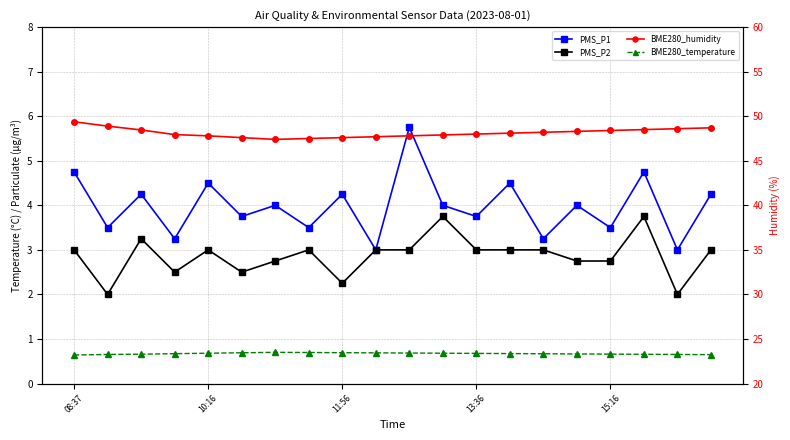

What is the difference between the PMS_P1 values at 11 and 19?

0.2